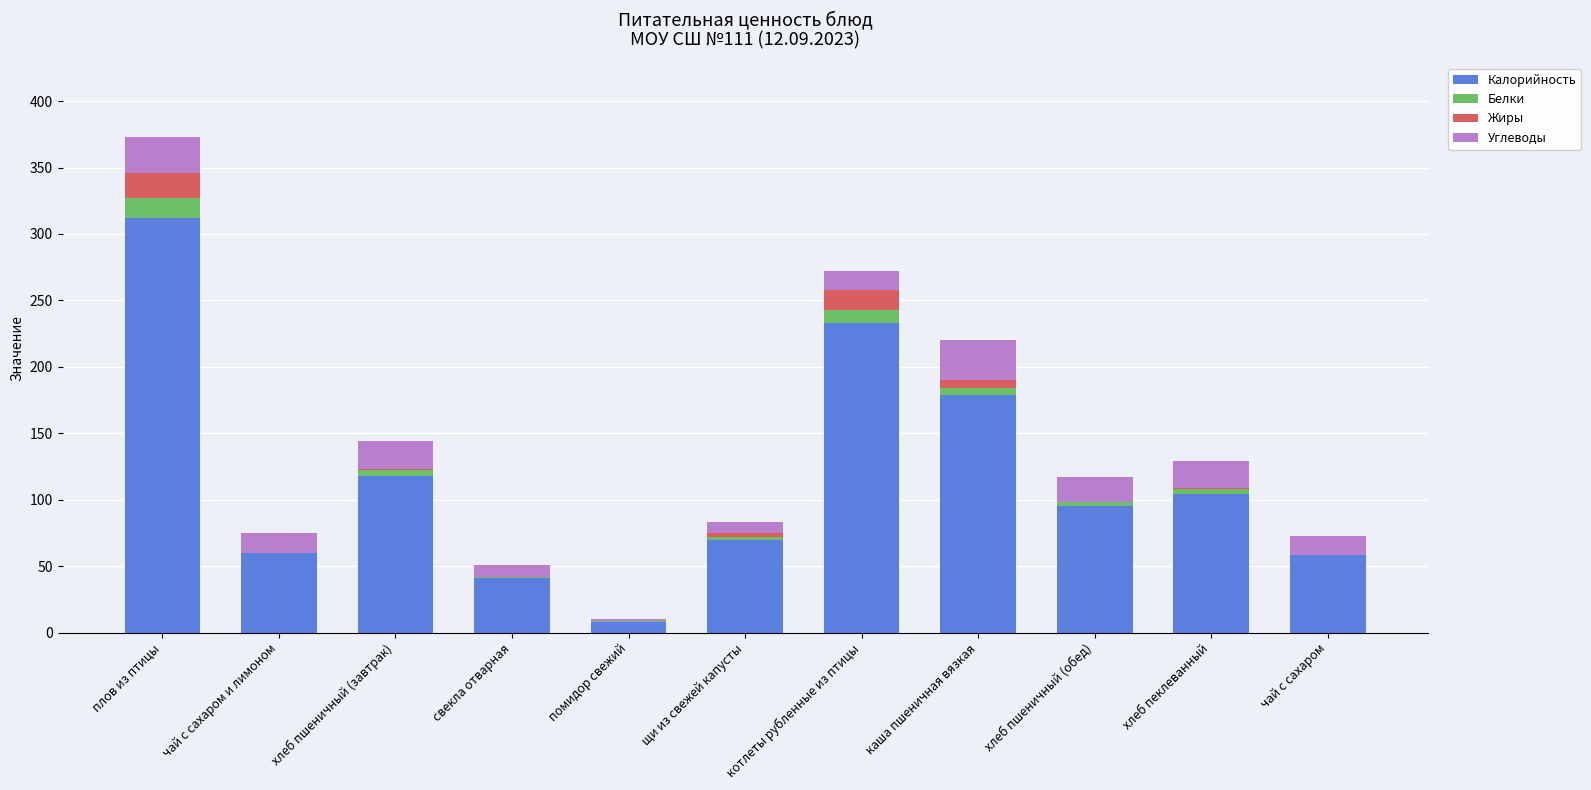

Is it true that Калорийность equals 45 at хлеб пеклеванный?

False